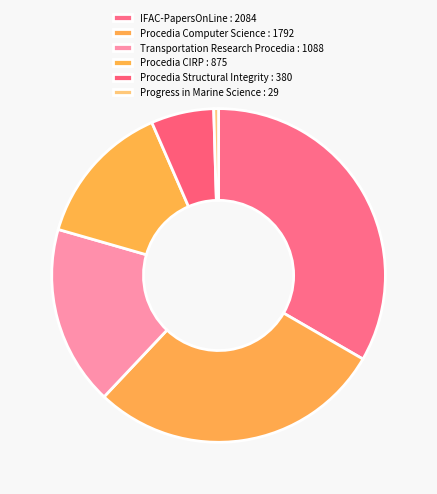

What is the smallest slice in the pie chart?

Progress in Marine Science : 29